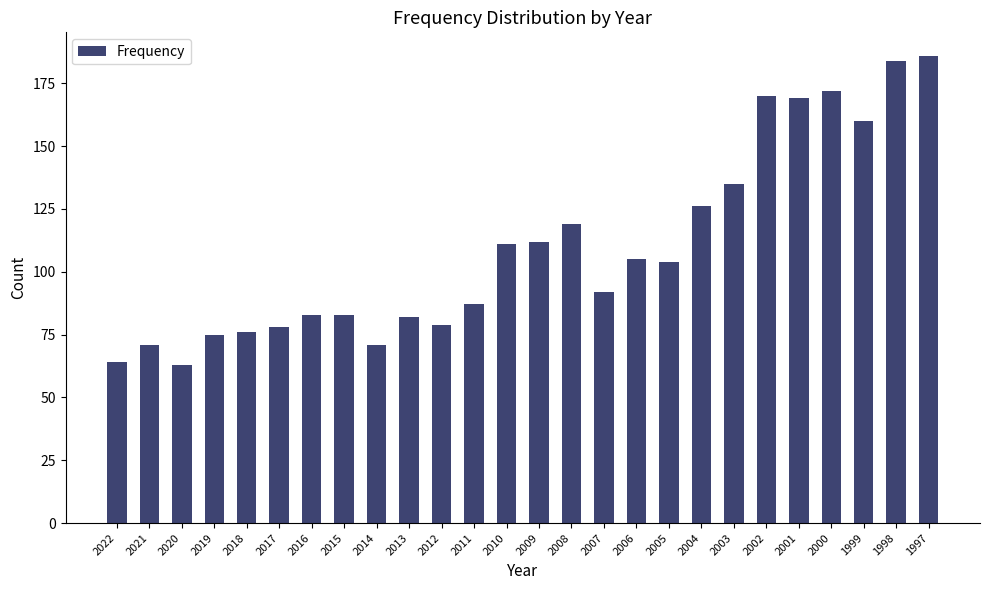

What is the average value?

110